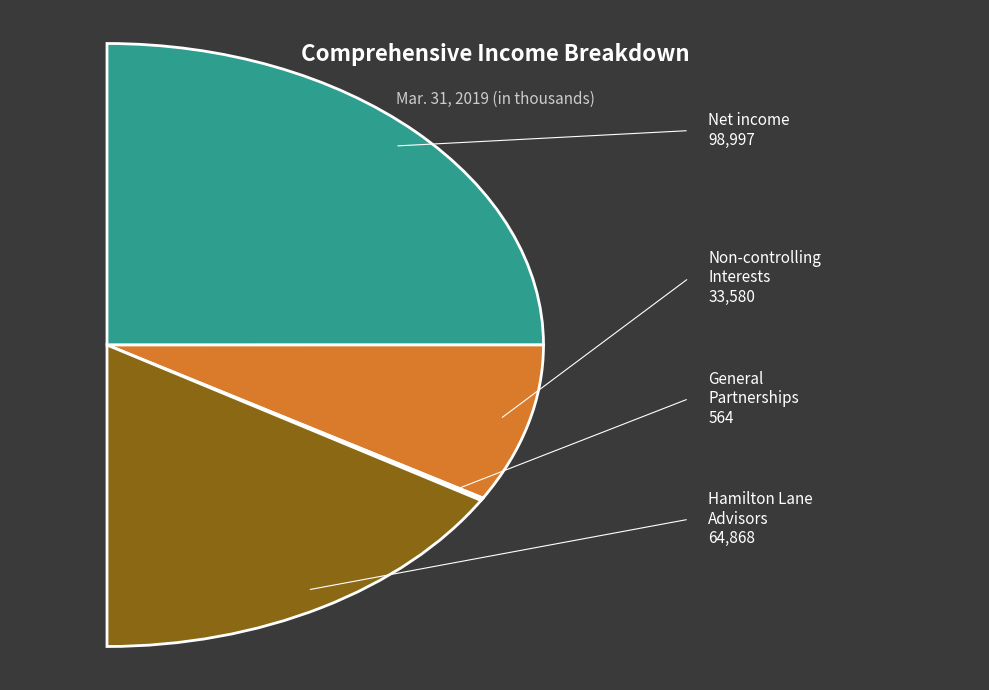

Rank the categories by value from lowest to highest.

Comprehensive income attributable to General Partnerships, Total comprehensive income attributable to Non-controlling interests, Comprehensive income attributable to Hamilton Lane Advisors, L.L.C., Net income